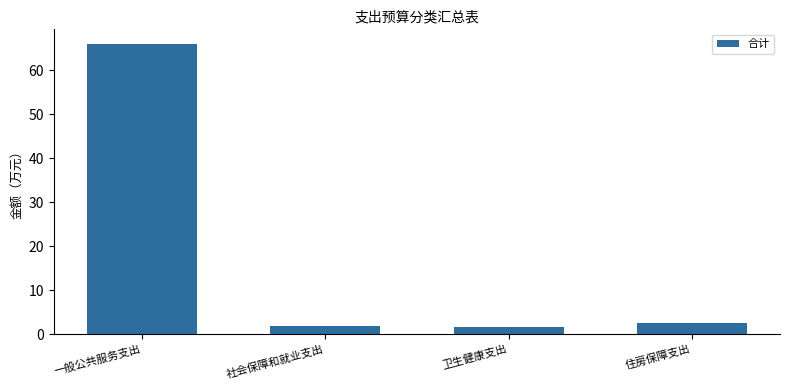

What is the value of the 4th bar from the left?

2.6